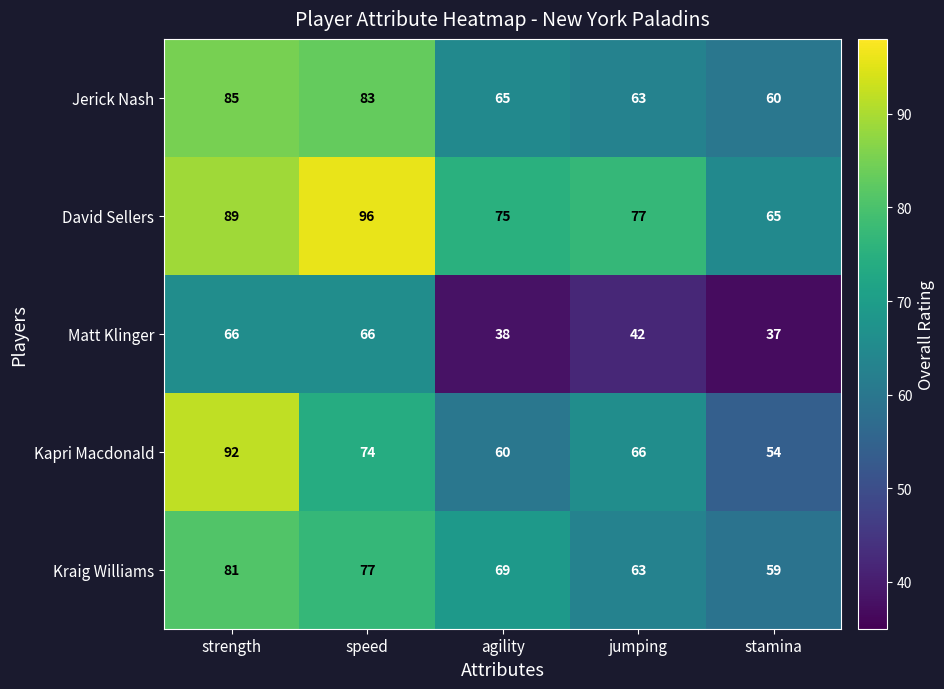

Reading left to right, list all the values displayed in this chart.

Jerick Nash: strength=85	speed=83	agility=65	jumping=63	stamina=60
David Sellers: strength=89	speed=96	agility=75	jumping=77	stamina=65
Matt Klinger: strength=66	speed=66	agility=38	jumping=42	stamina=37
Kapri Macdonald: strength=92	speed=74	agility=60	jumping=66	stamina=54
Kraig Williams: strength=81	speed=77	agility=69	jumping=63	stamina=59